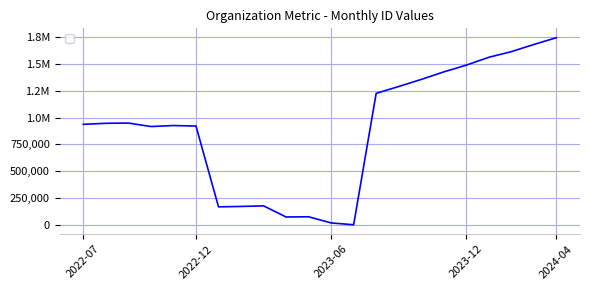

Does the chart have visible grid lines?

Yes